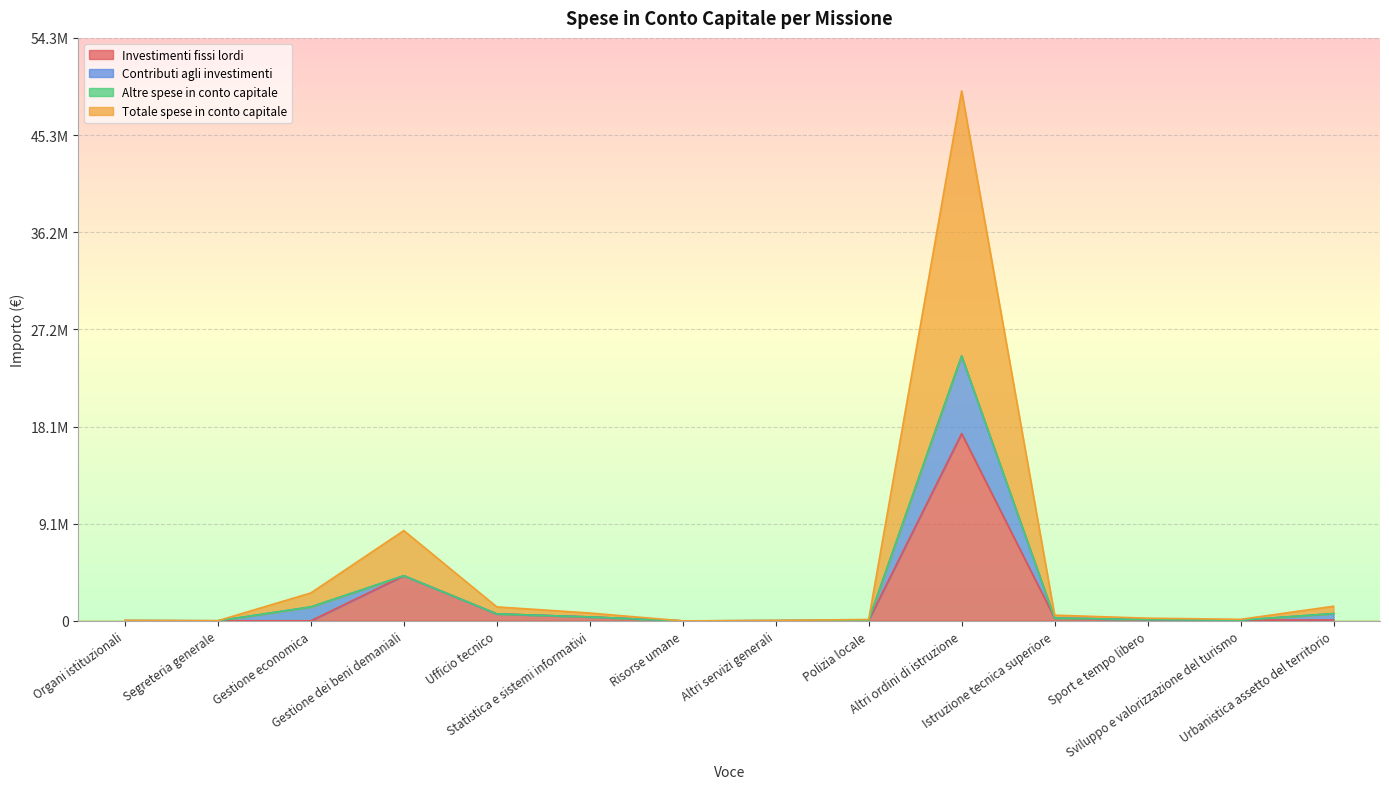

Does the chart display data point markers on the line(s)?

No